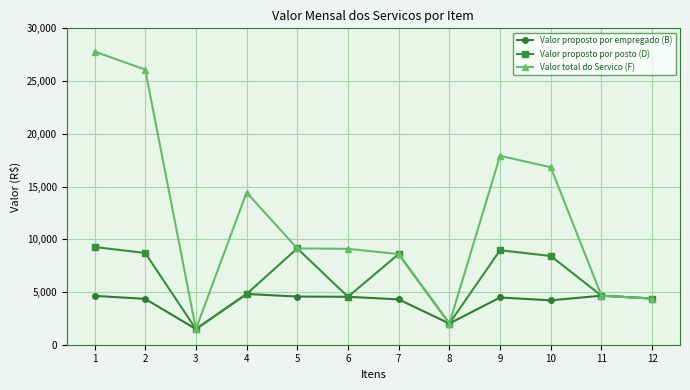

What is the spread (max minus min) of values at 4?

9621.7